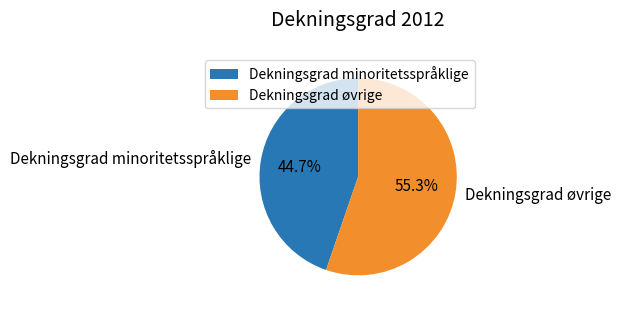

Rank the categories by value from highest to lowest.

Dekningsgrad øvrige, Dekningsgrad minoritetsspråklige